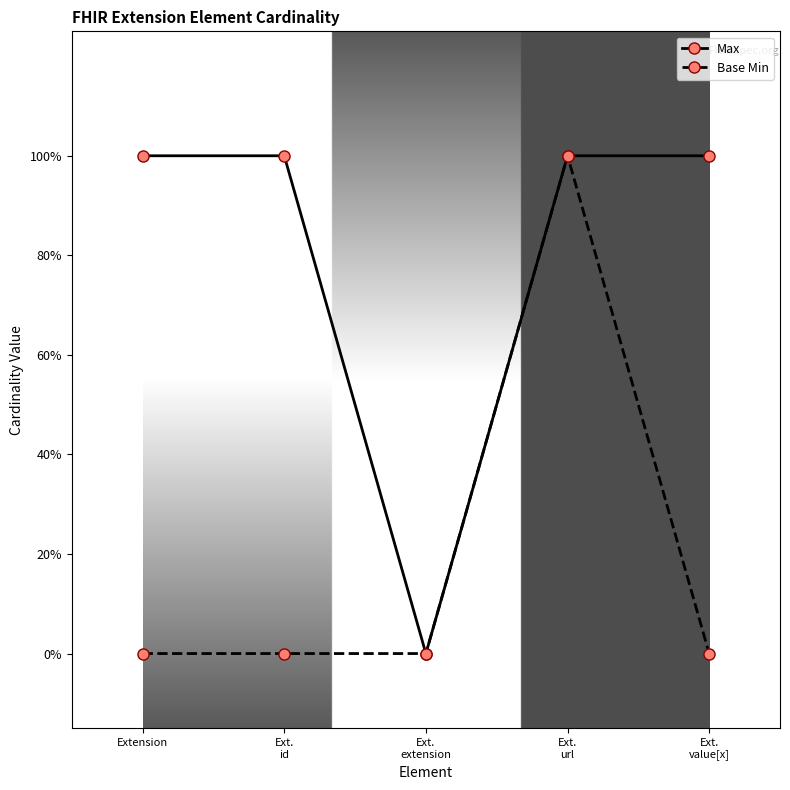

Is this an area chart (filled region under the line)?

No